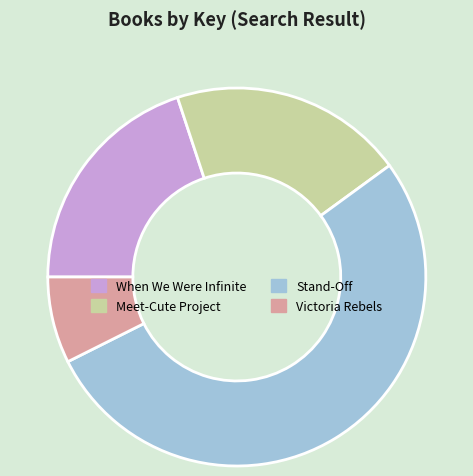

How many segments does this pie chart have?

4